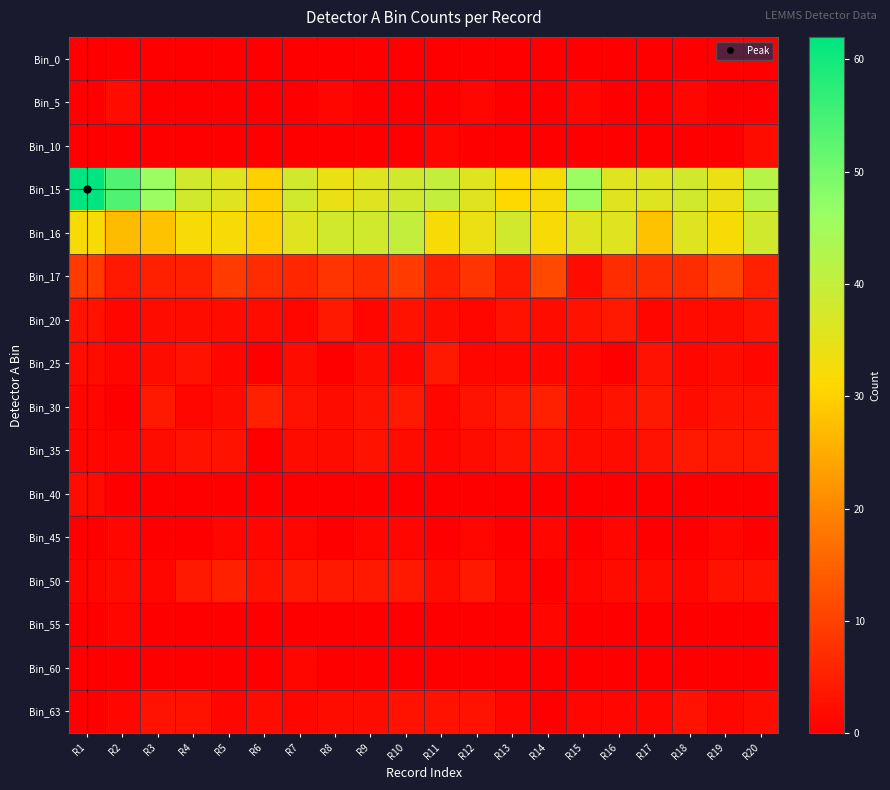

Between R14 and R12, which is larger?

R14